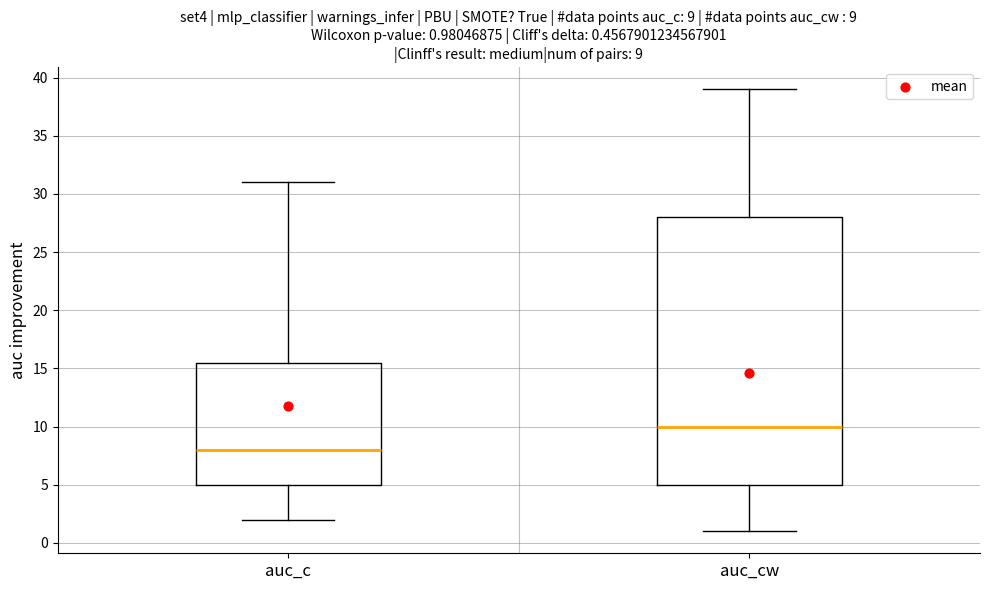

Which box has the lowest median line?

auc_c